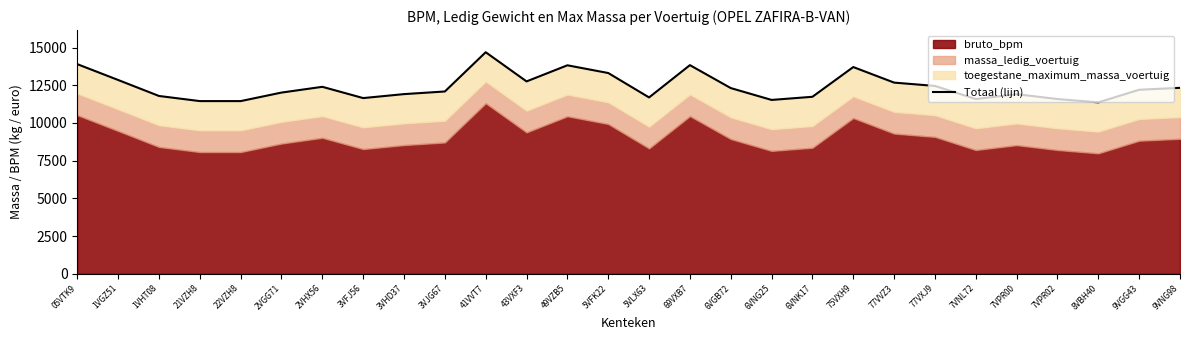

Reading right to left, what are all the values shown in this chart?

9VNG98=12328	9VGG43=12201	8VBH40=11364	7VPR02=11585	7VPR00=11907	7VNL72=11585	77VXJ9=12454	77VVZ3=12674	75VXH9=13706	6VNK17=11734	6VNG25=11525	6VGB72=12312	69VXB7=13833	5VLX63=11691	5VFK22=13310	49VZB5=13822	43VXF3=12754	41VVT7=14689	3VJG67=12086	3VHD37=11911	3VFJ56=11648	2VHX56=12395	2VGG71=12013	22VZH8=11448	21VZH8=11448	1VHT08=11788	1VGZ51=12848	05VTK9=13898